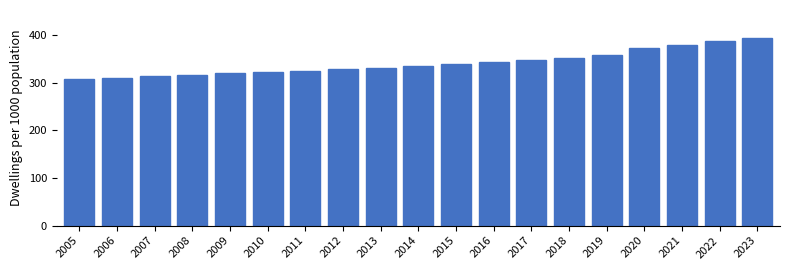

Reading right to left, list all the values displayed in this chart.

2023=394	2022=387	2021=379	2020=373	2019=358	2018=352	2017=347	2016=343	2015=339	2014=335	2013=332	2012=329	2011=325	2010=323	2009=320	2008=317	2007=314	2006=311	2005=309